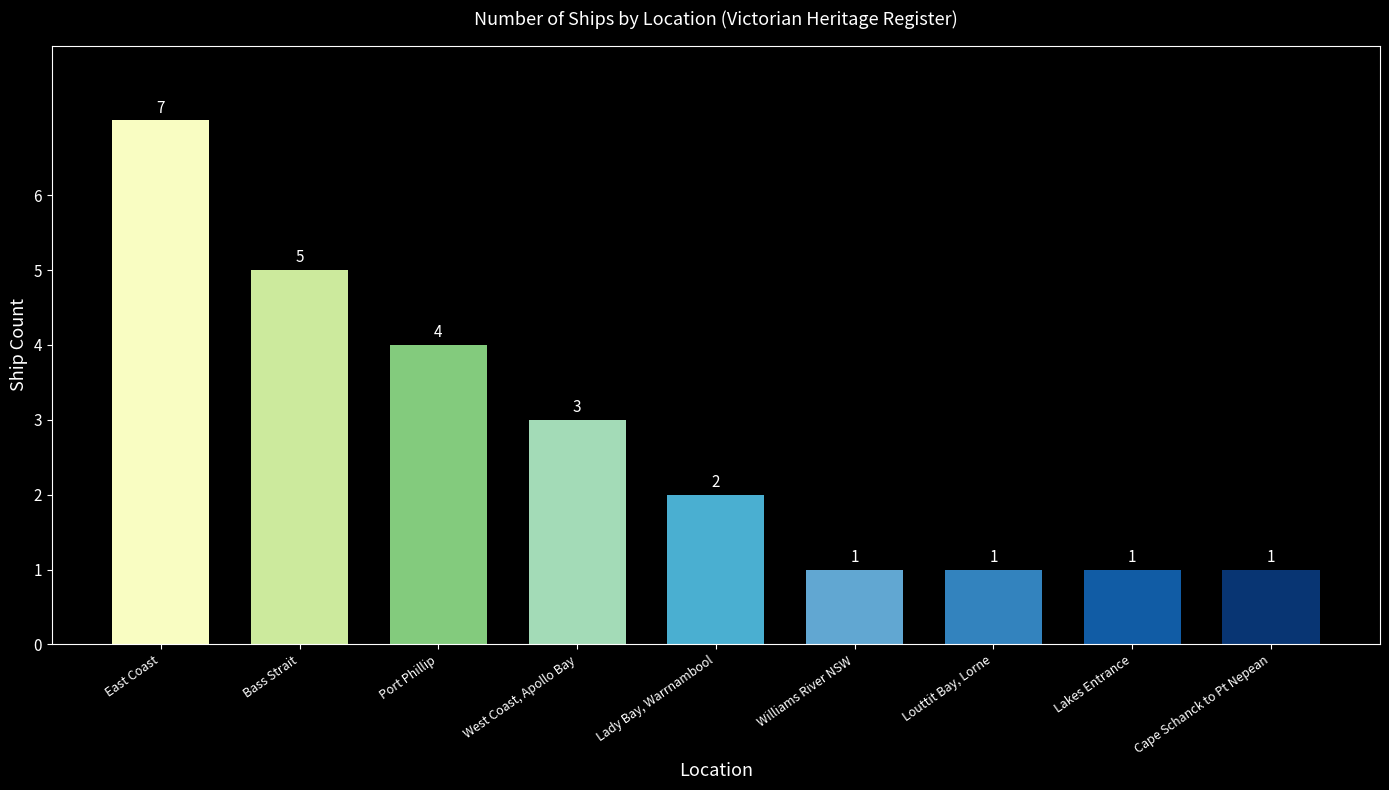

What is the difference between the maximum and minimum values?

6